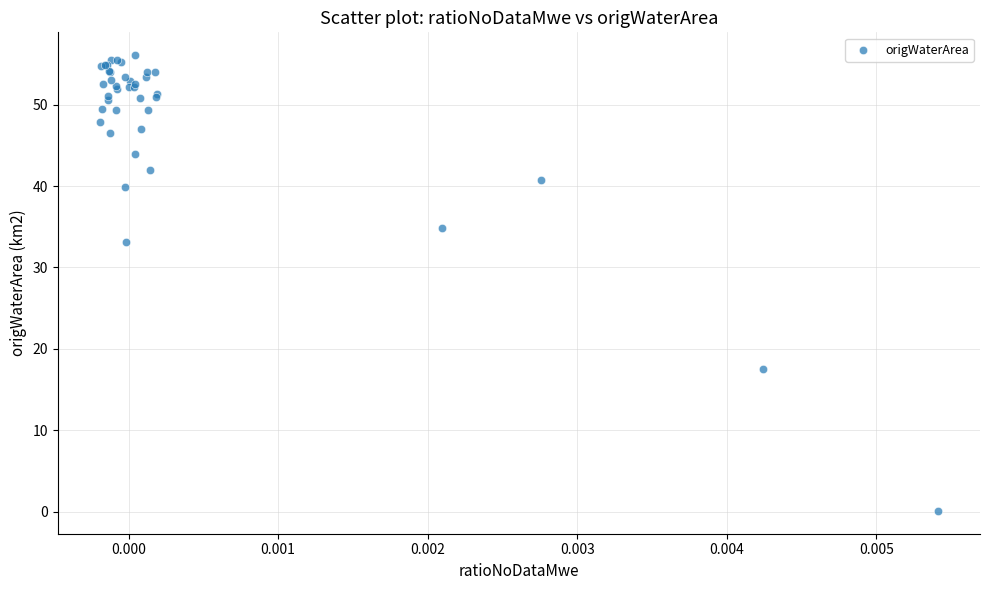

What Y value in the scatter plot is closest to 28?

33.1